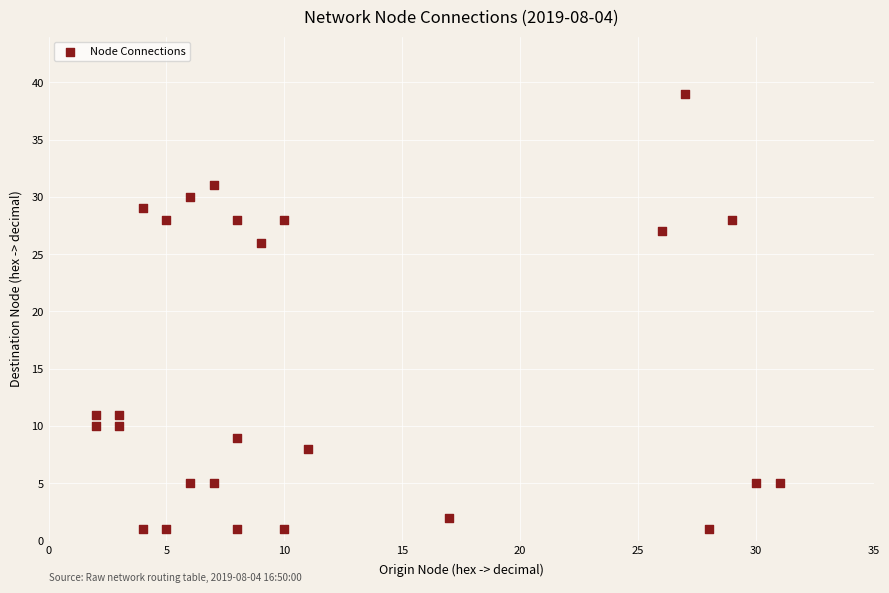

What Y value in the scatter plot is closest to 20?

26